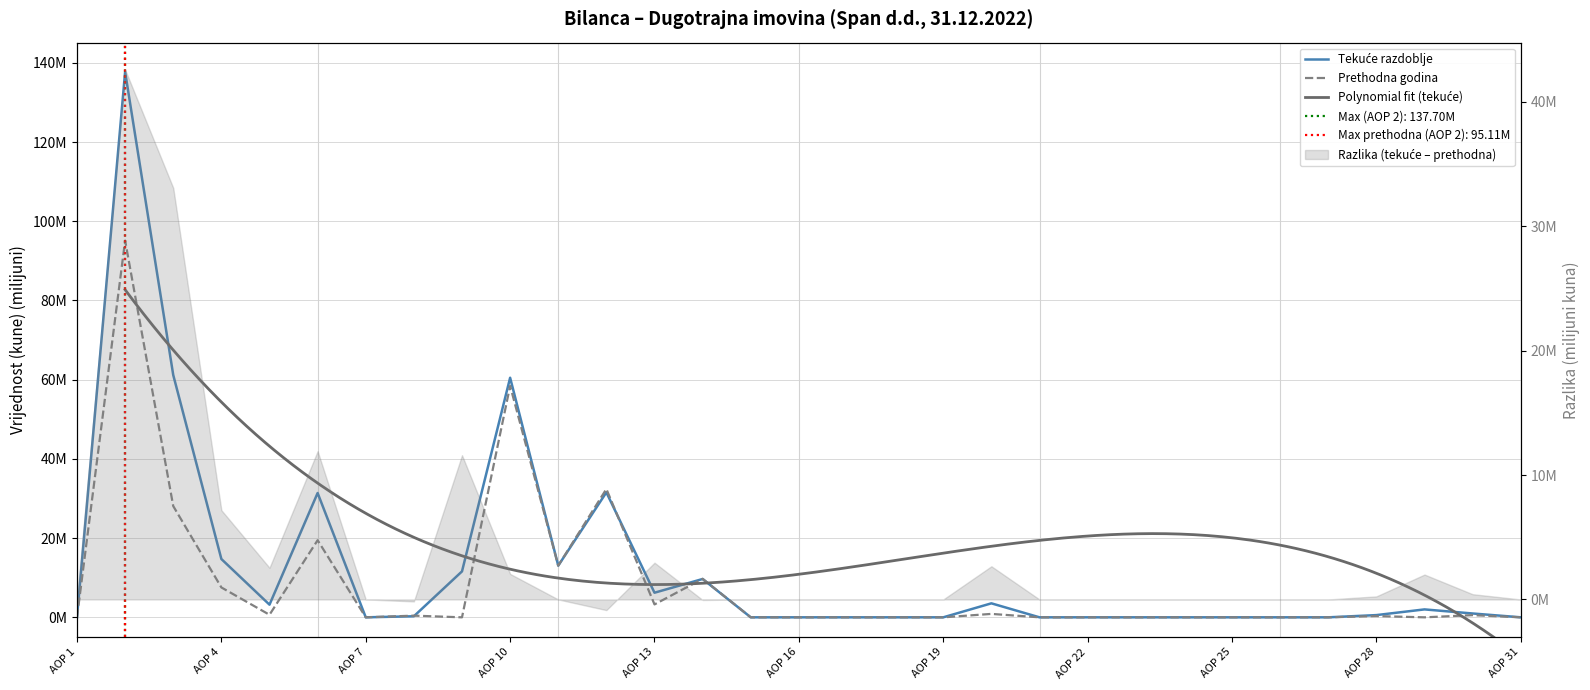

What is the difference between the maximum and minimum values in the Tekuće razdoblje series?

137.7